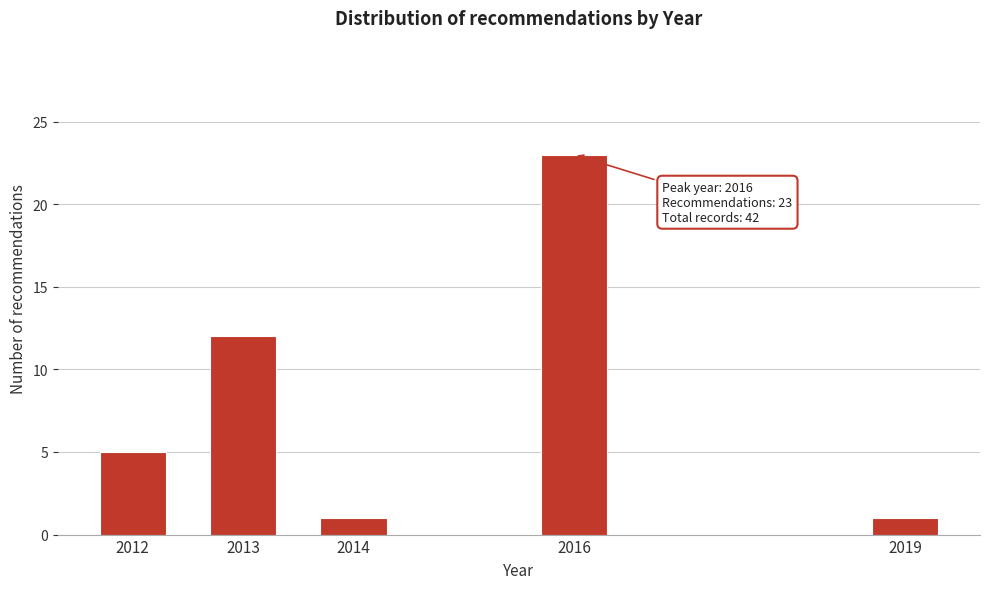

Reading right to left, what are all the values shown in this chart?

2019=1	2016=23	2014=1	2013=12	2012=5